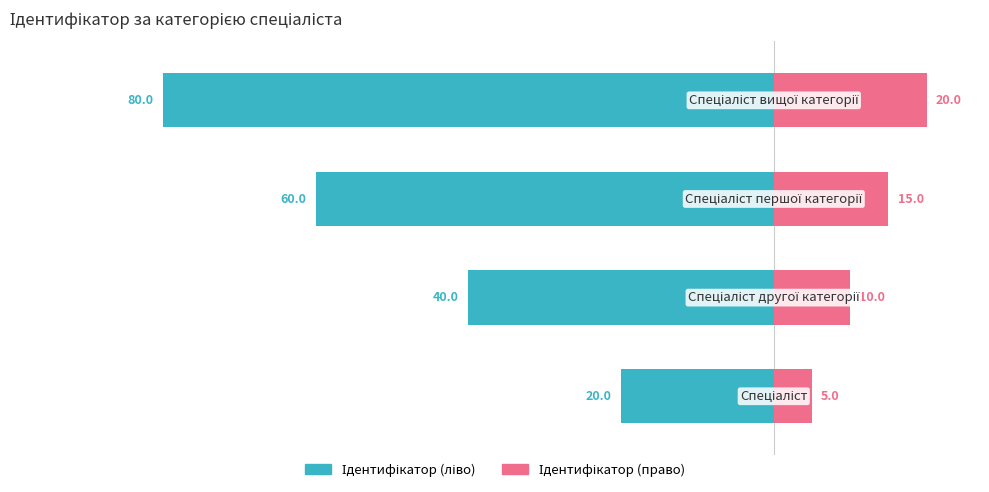

Where is Ідентифікатор (право) nearest to the value 12?

1